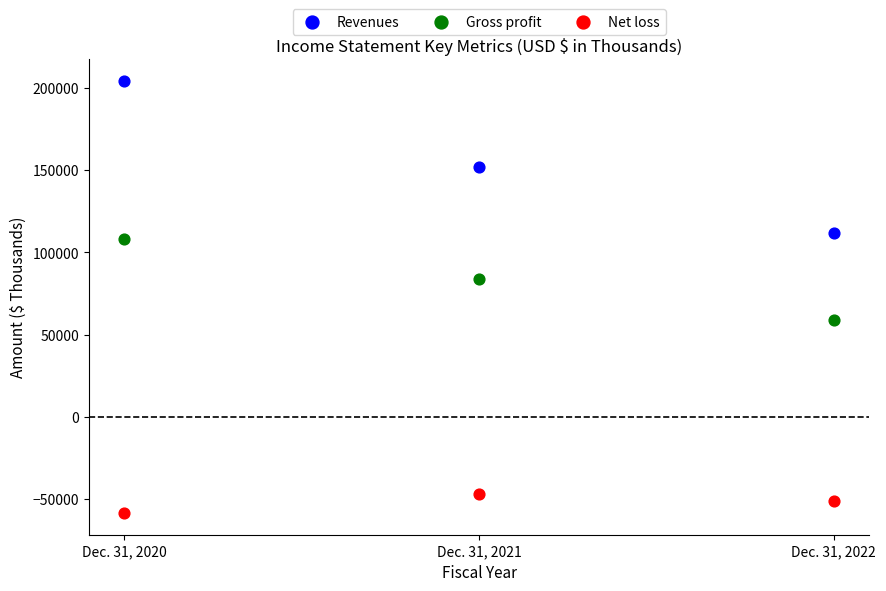

In the Revenues series, what Y value is closest to 158206?

152159